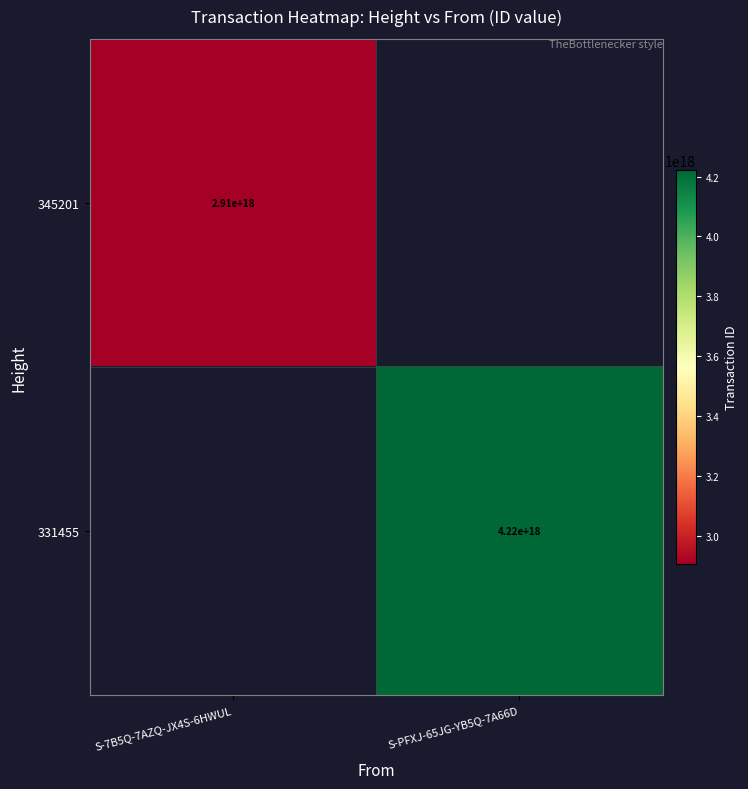

Is it true that 331455 equals 6597535215775214592 at S-PFXJ-65JG-YB5Q-7A66D?

False